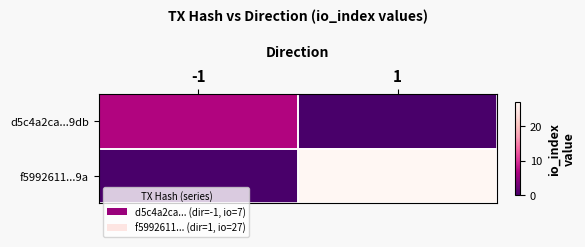

Which series has the largest total across all categories?

f5992611...9a